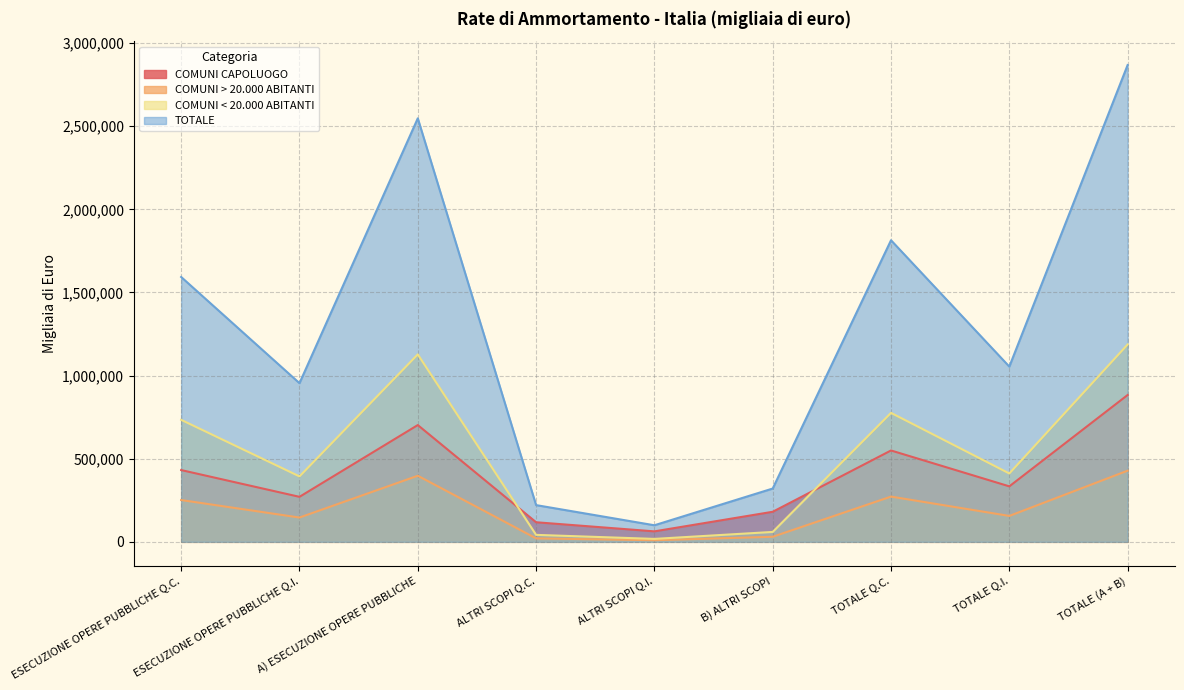

How many interior local valleys does the COMUNI CAPOLUOGO series have?

3